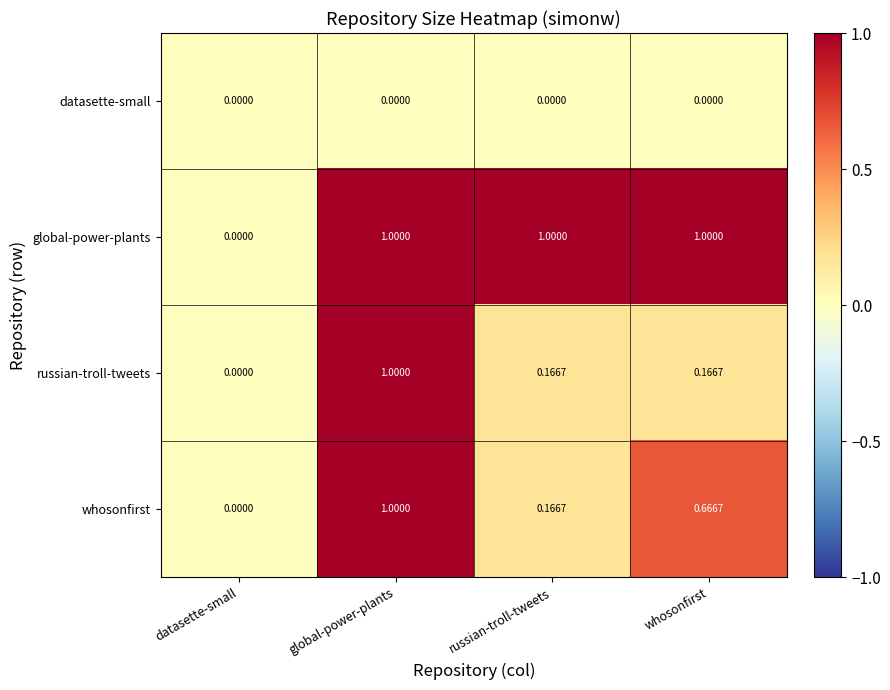

Rank the series by their average value, from highest to lowest.

global-power-plants, whosonfirst, russian-troll-tweets, datasette-small